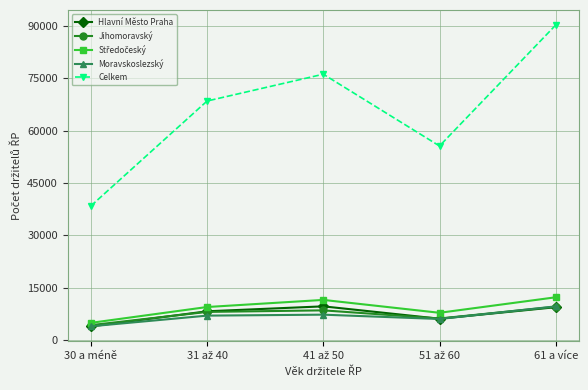

At which category is the sum across all series the highest?

61 a více